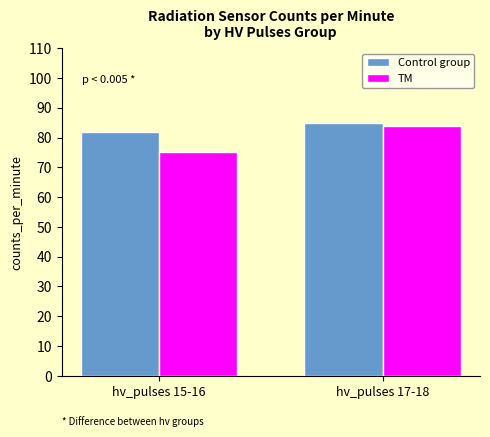

What is the greatest value displayed?

85